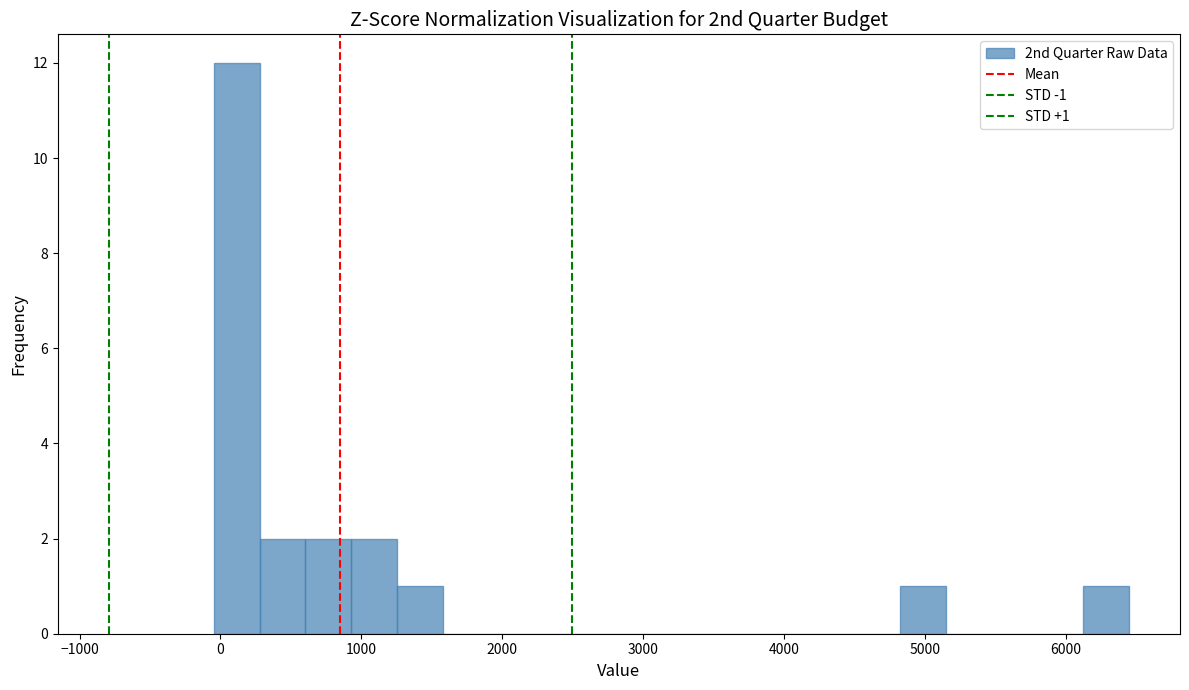

Around what value on the x-axis is the tallest bar? Give the approximate position of its centre, as read against the axis.

100